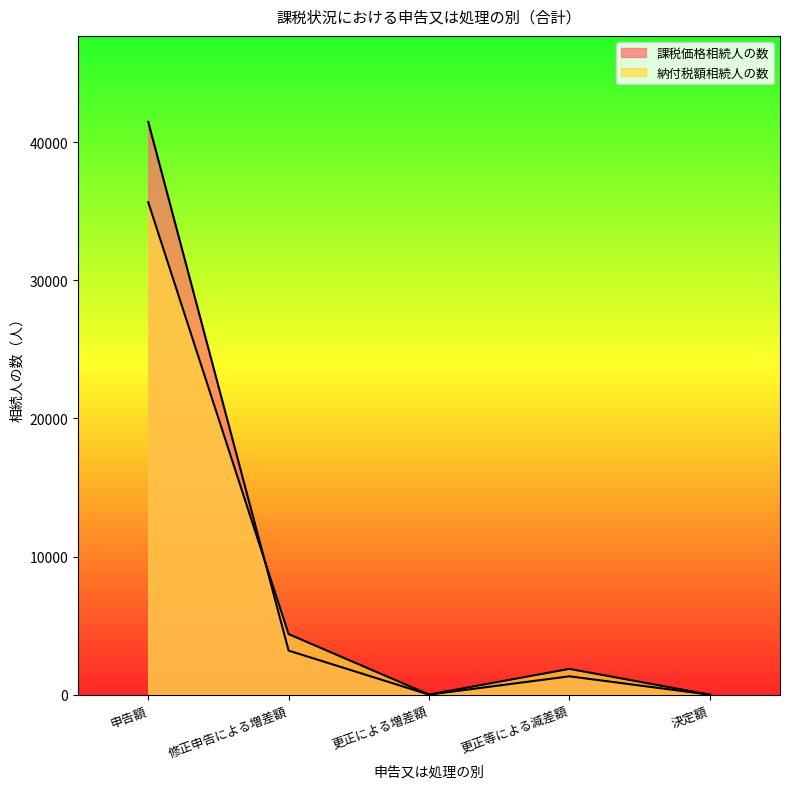

What is the sum of all 納付税額相続人の数 values?

41938